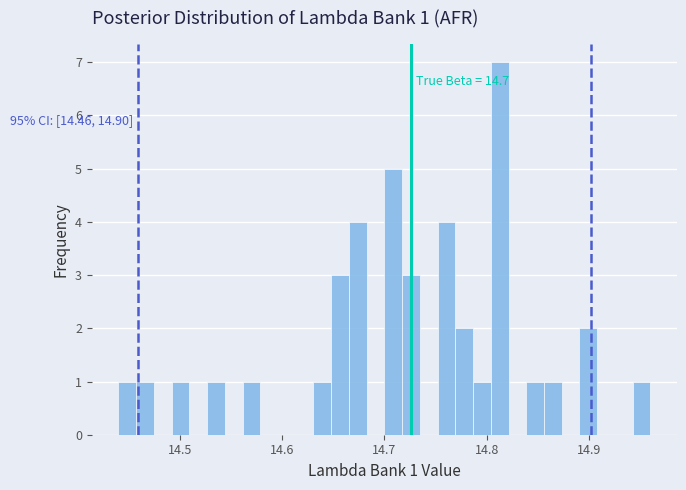

Around what value on the x-axis is the tallest bar? Give the approximate position of its centre, as read against the axis.

14.81